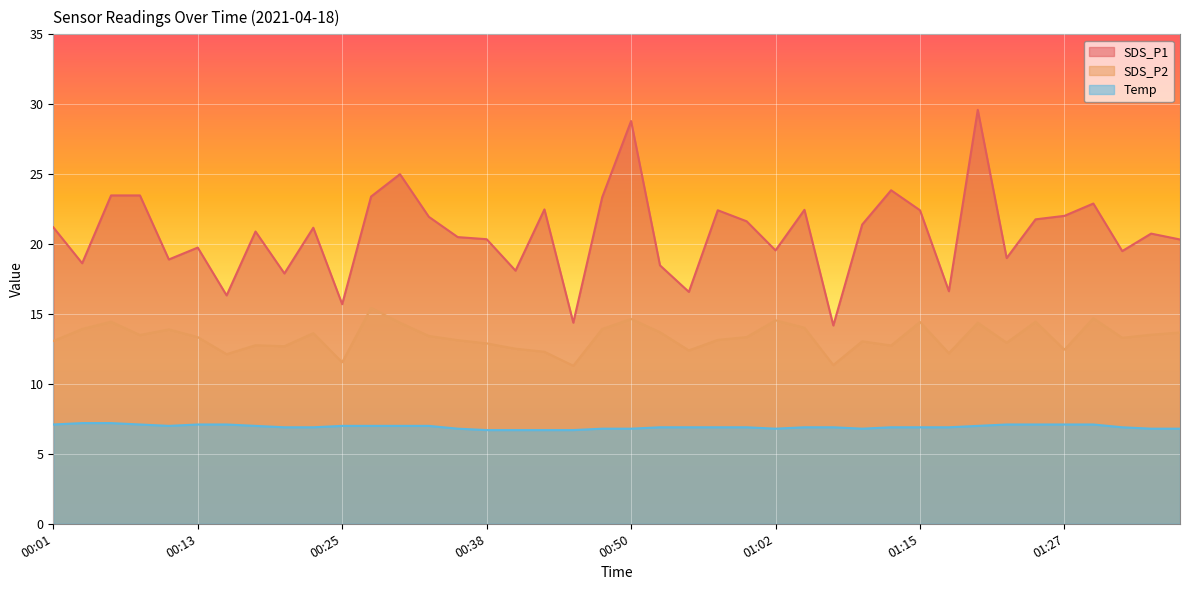

The value of Temp at 00:08 is 9.7. True or false?

False